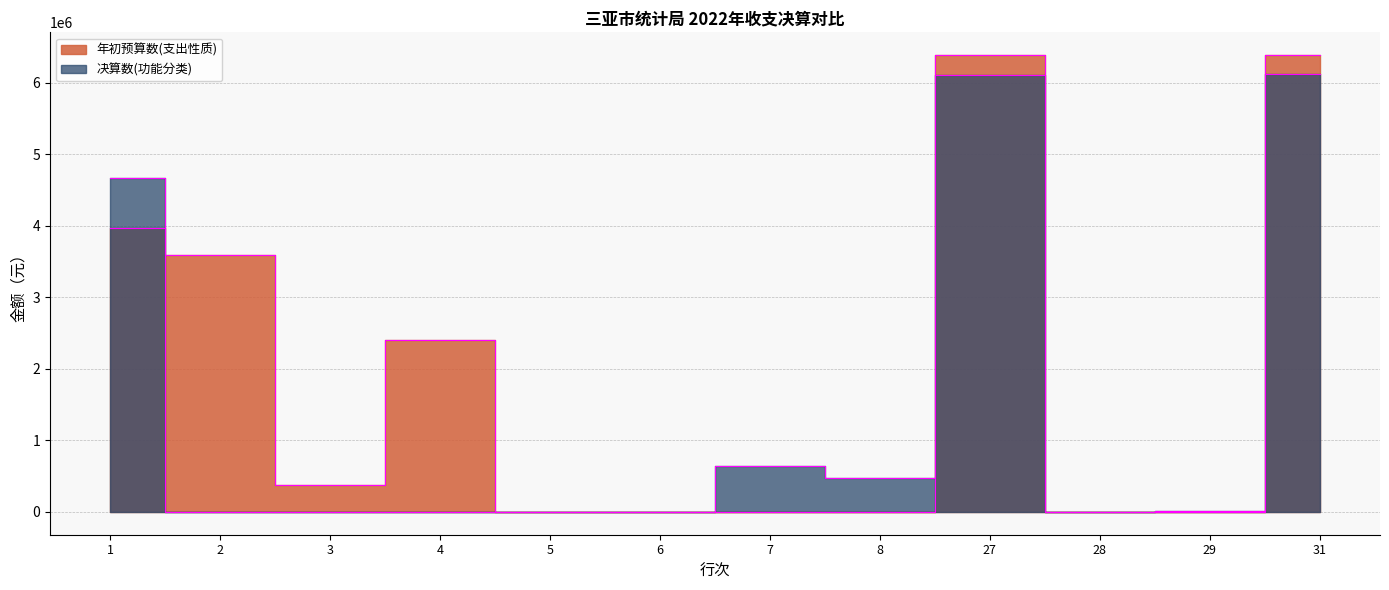

The 年初预算数(支出性质) series shows 1549775.4 at 2. True or false?

False